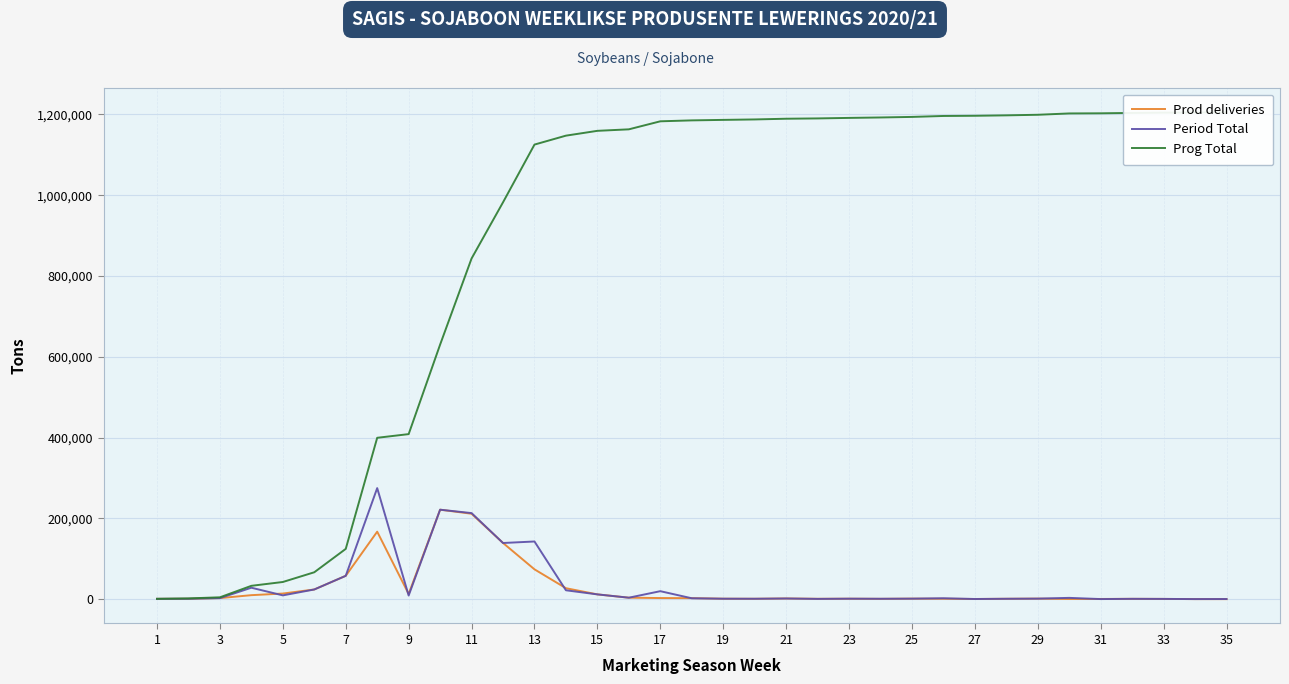

True or false: Period Total has more than 1 interior local peaks.

True